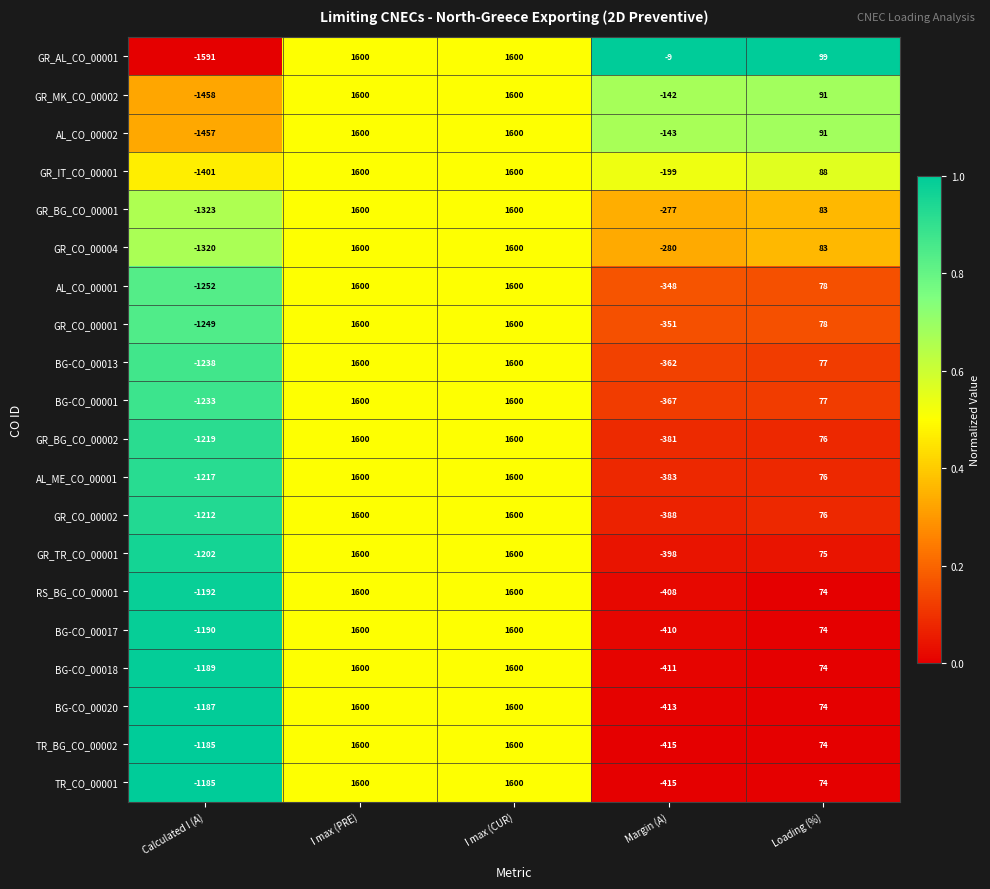

What is the difference between the AL_CO_00001 values at Calculated I (A) and Loading (%)?

1330